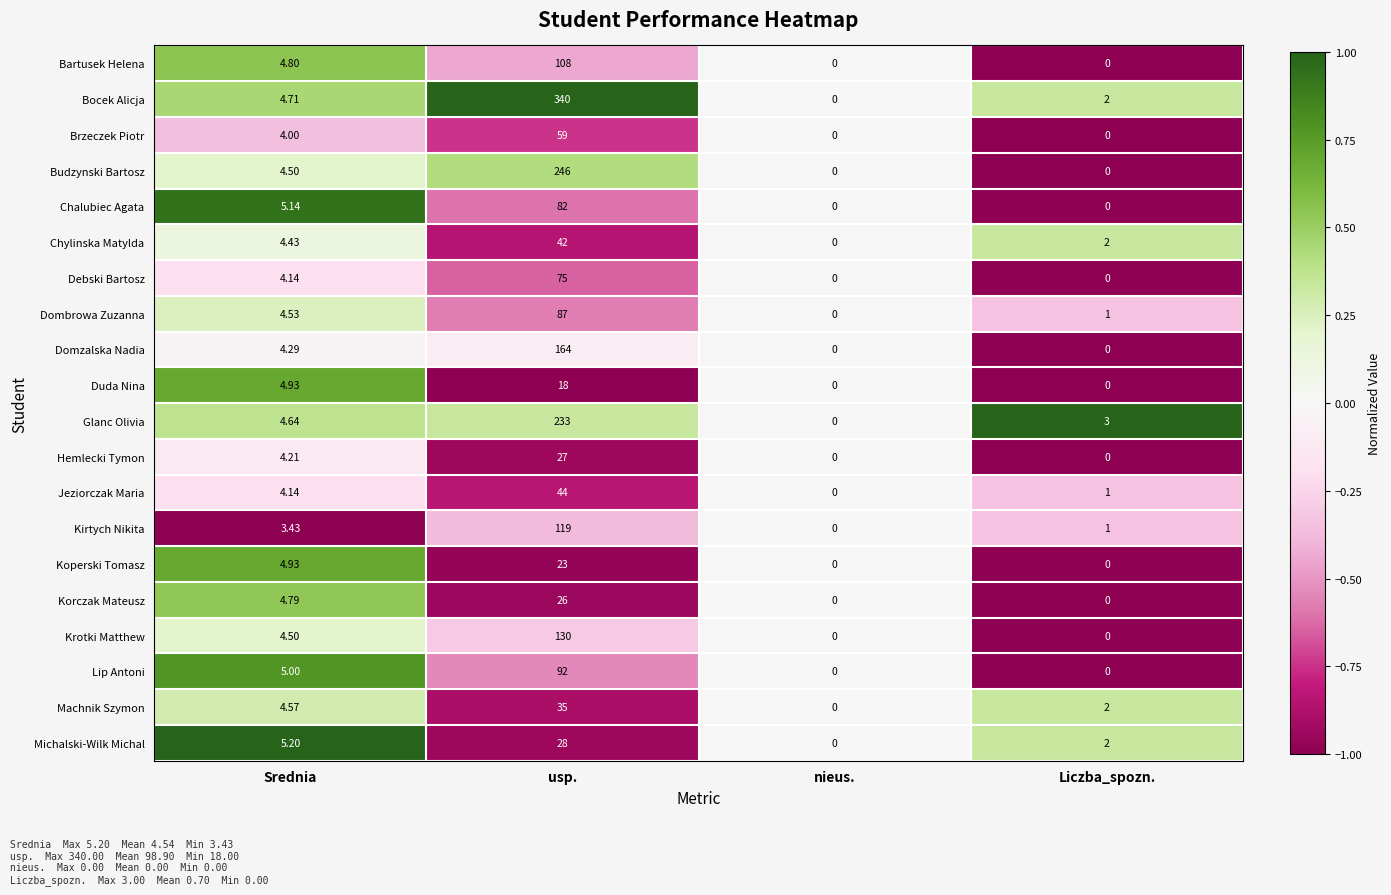

What is the minimum value shown in the chart?

0.0